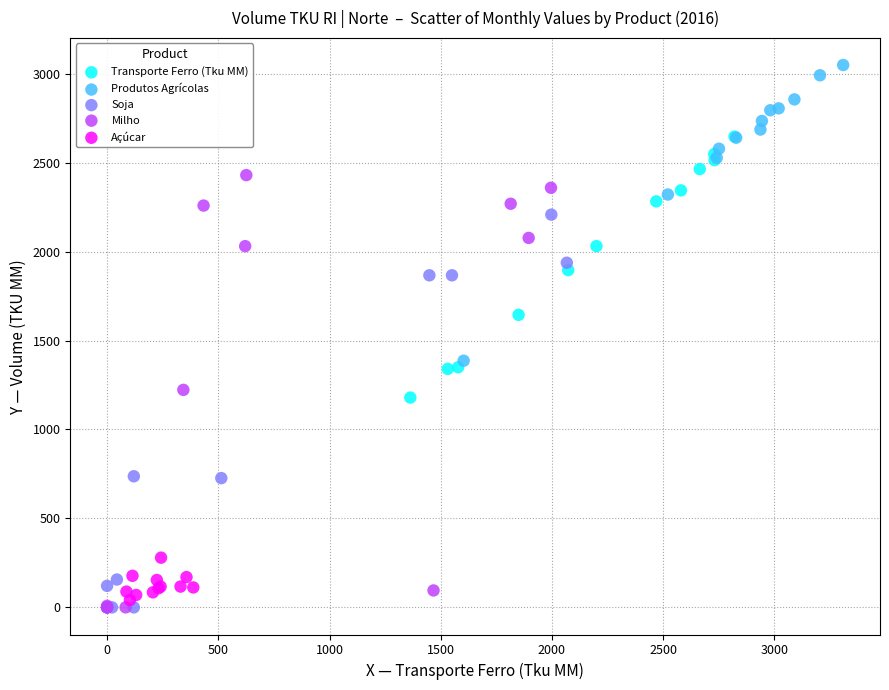

Which series has the widest spread of Y values?

Milho